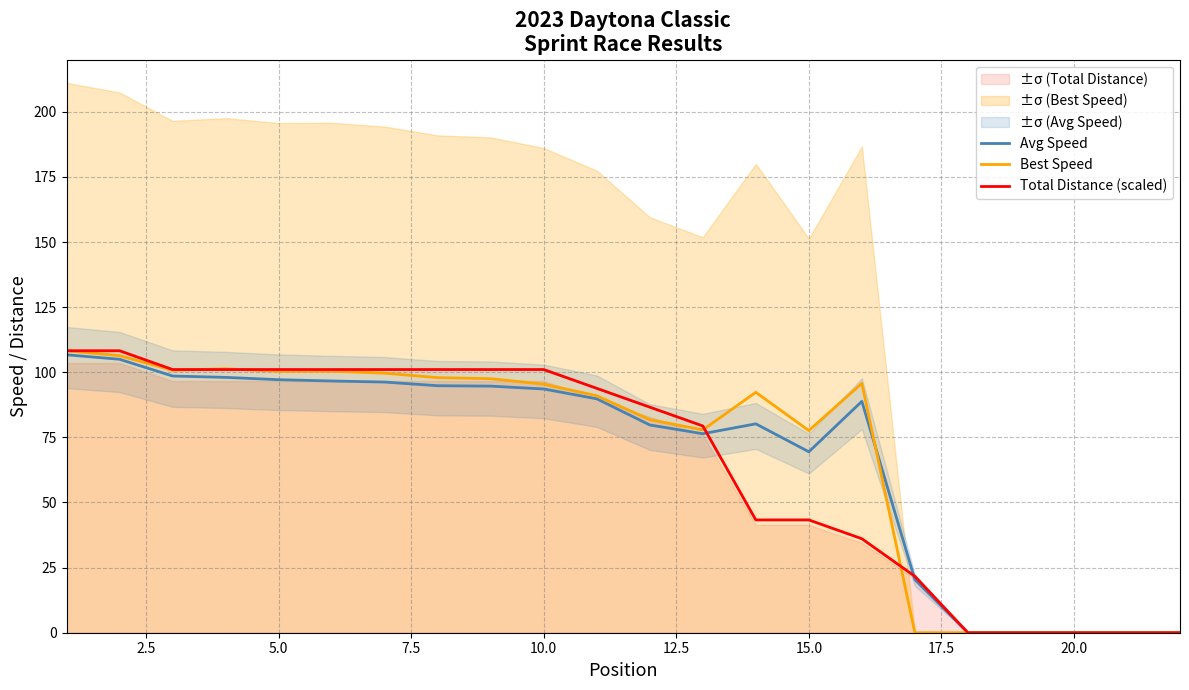

Count the number of data series in this chart.

3